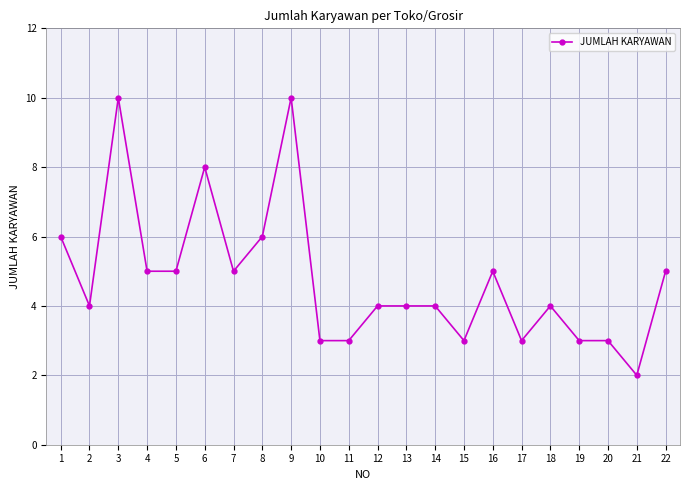

Approximately how many times larger is the value at 18 compared to 7?

0.8